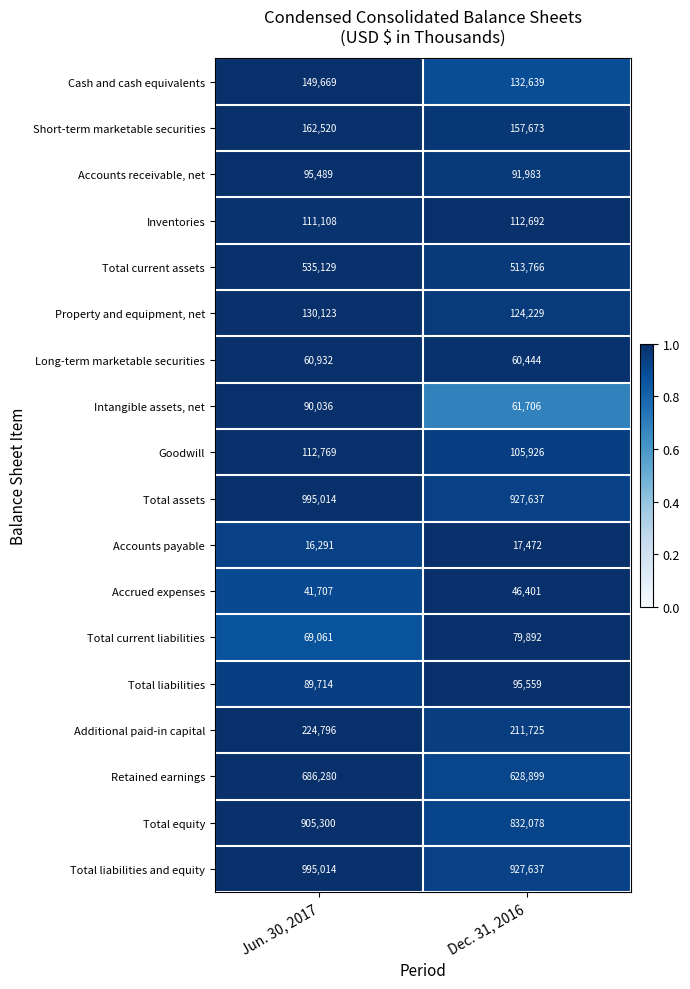

The Long-term marketable securities series shows 60932 at Jun. 30, 2017. True or false?

True